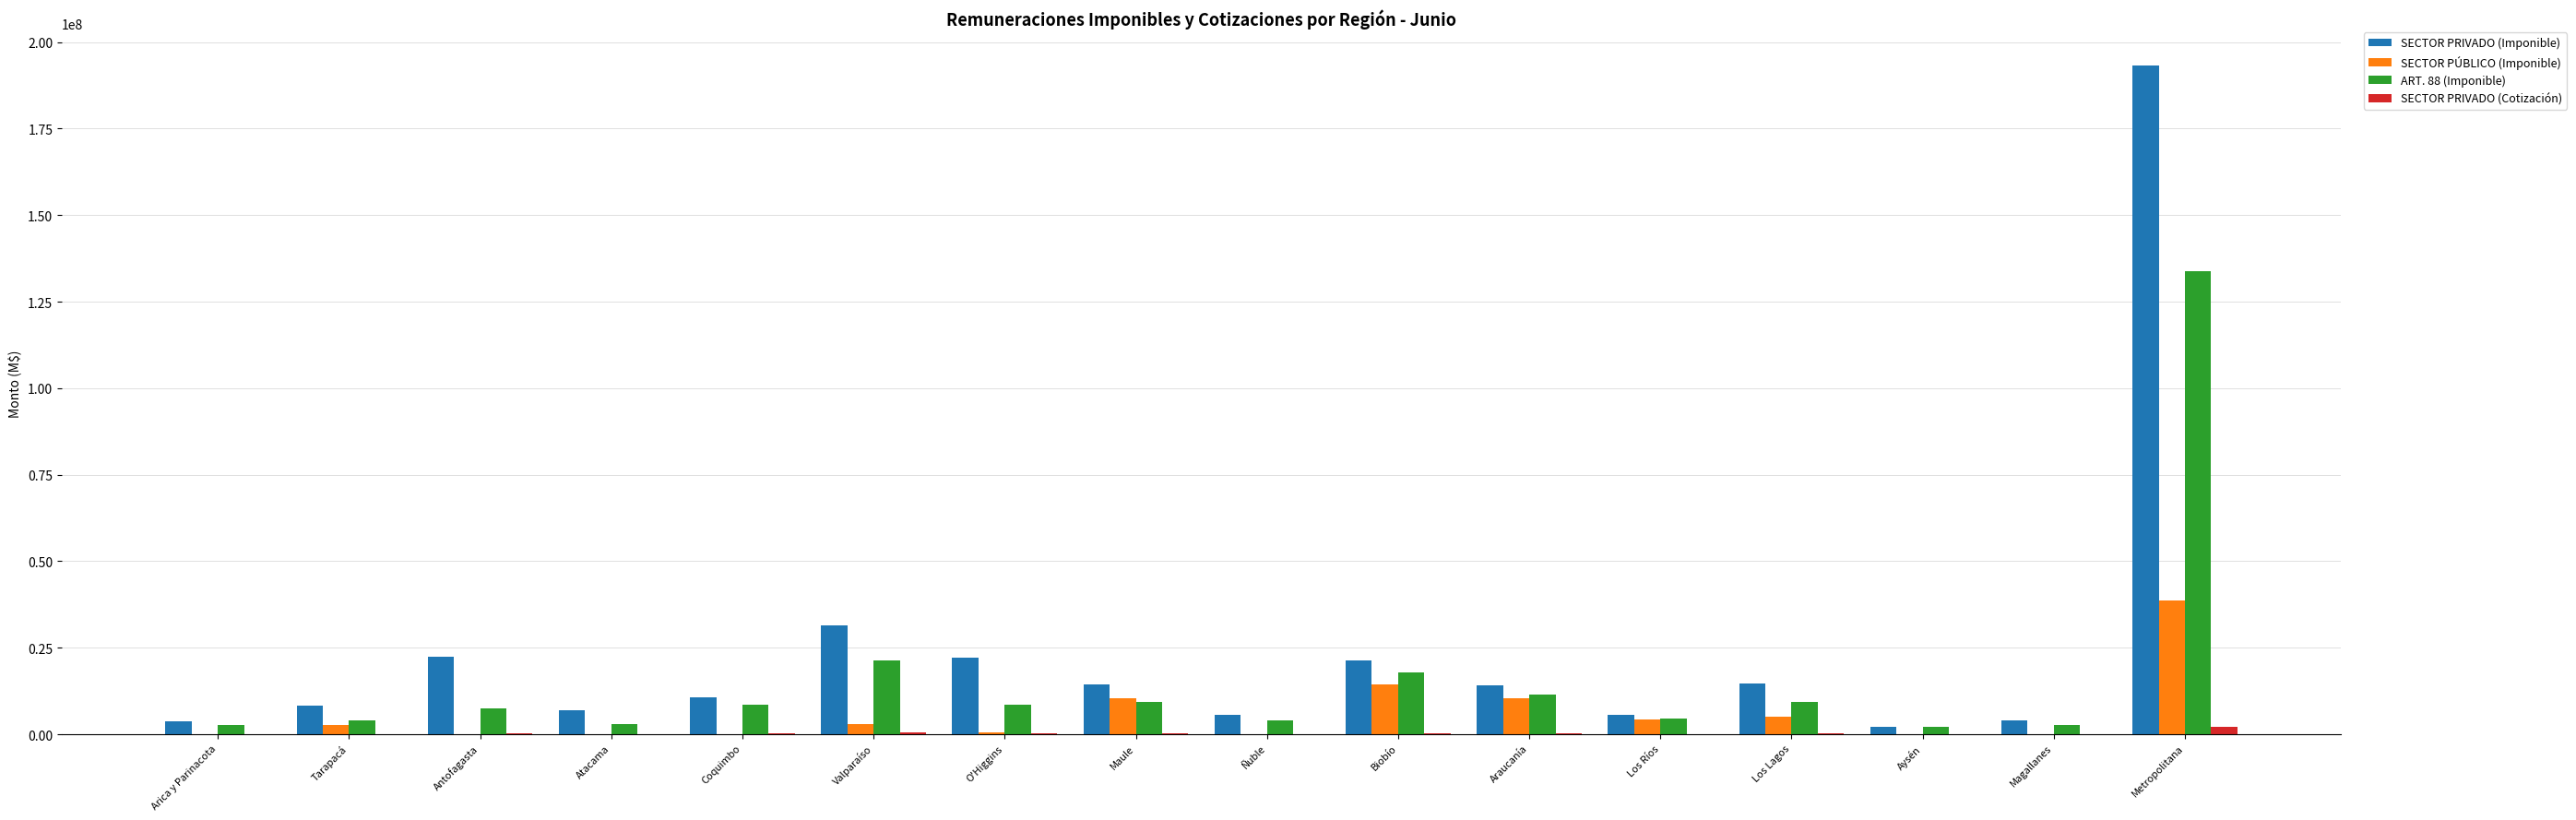

Is it true that SECTOR PRIVADO (Imponible) equals 21265261.8 at Biobío?

True